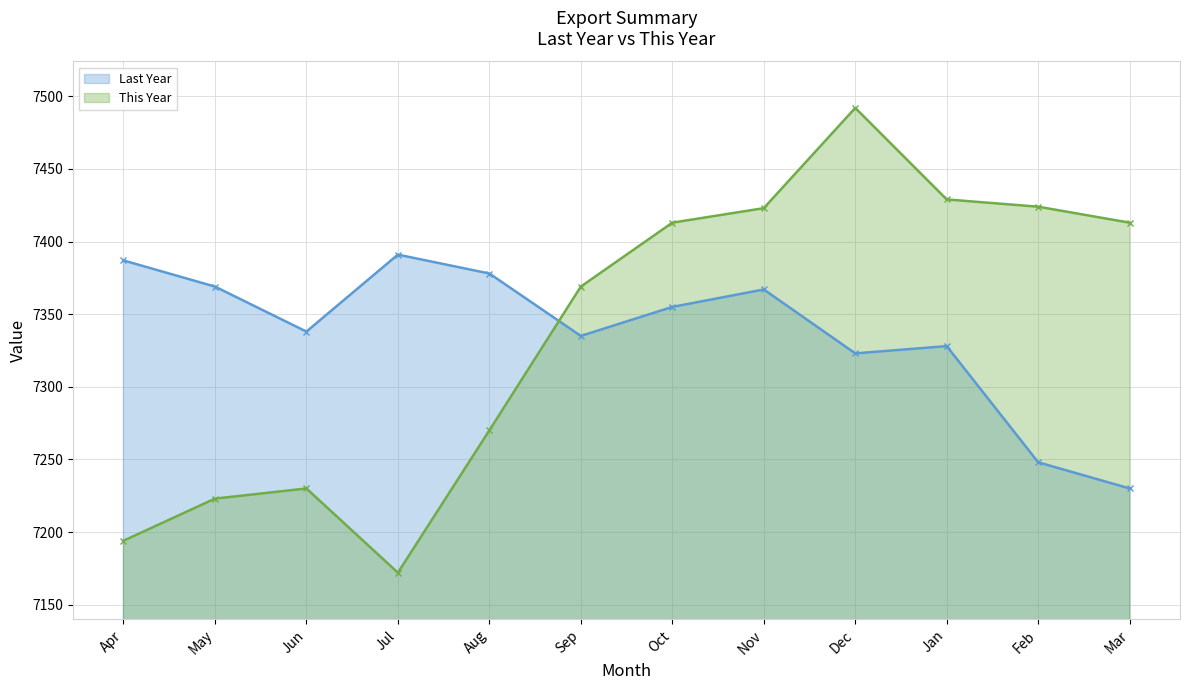

What is the difference between the maximum and minimum values in the Last Year series?

161